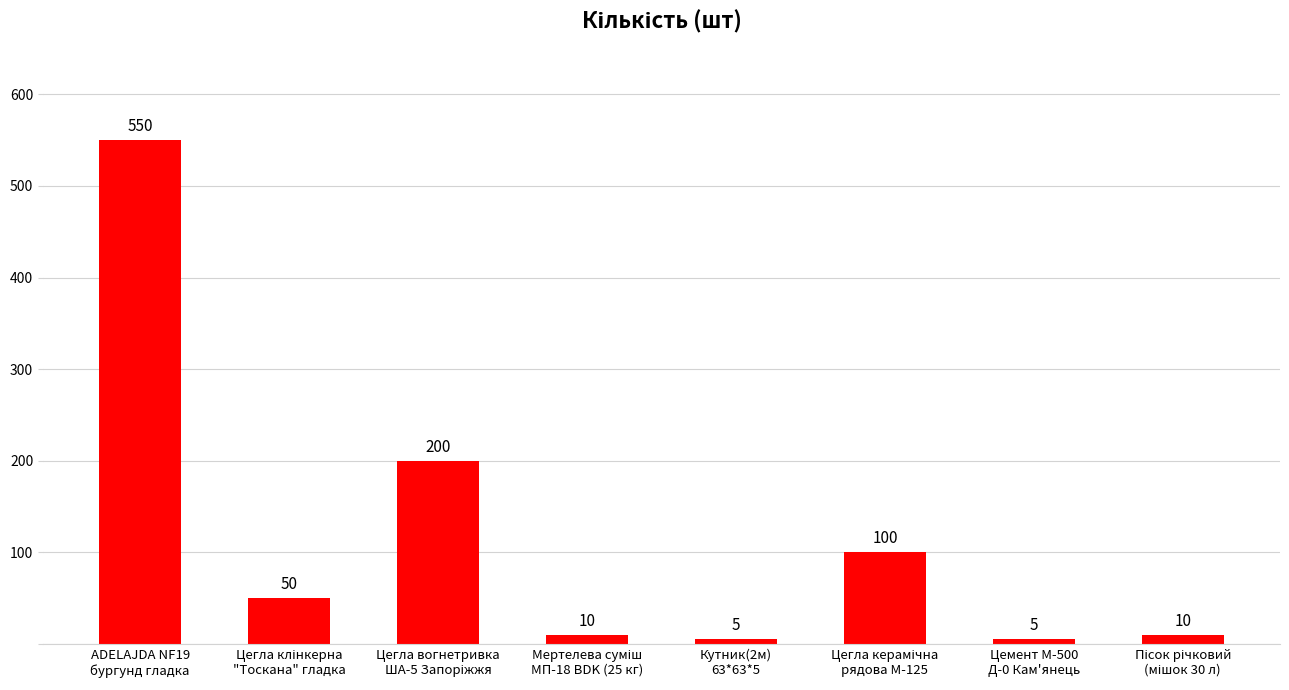

What is the difference between the maximum and second lowest values?

545